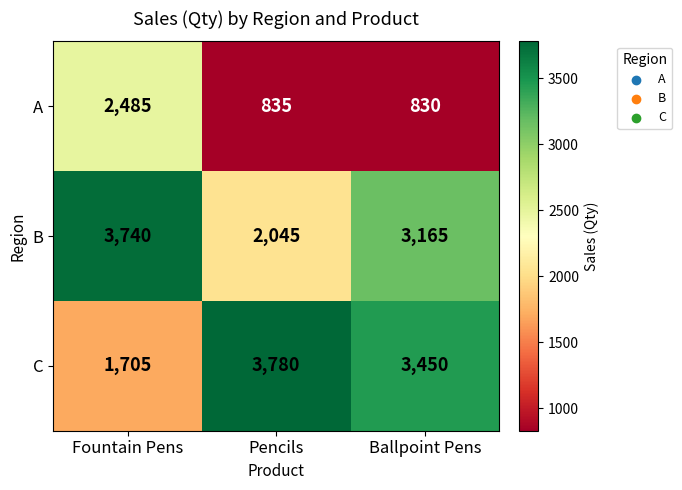

What is the spread (max minus min) of values at Pencils?

2945